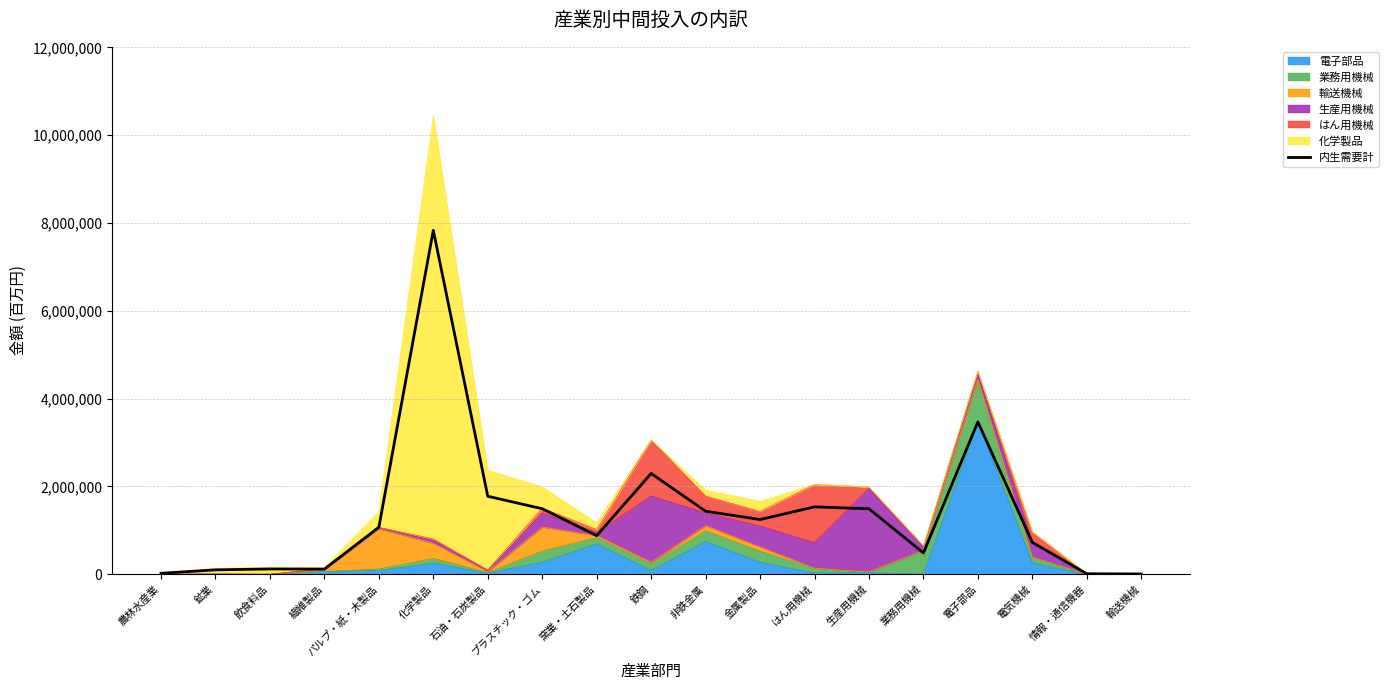

How many data points are less than 1071954?

9